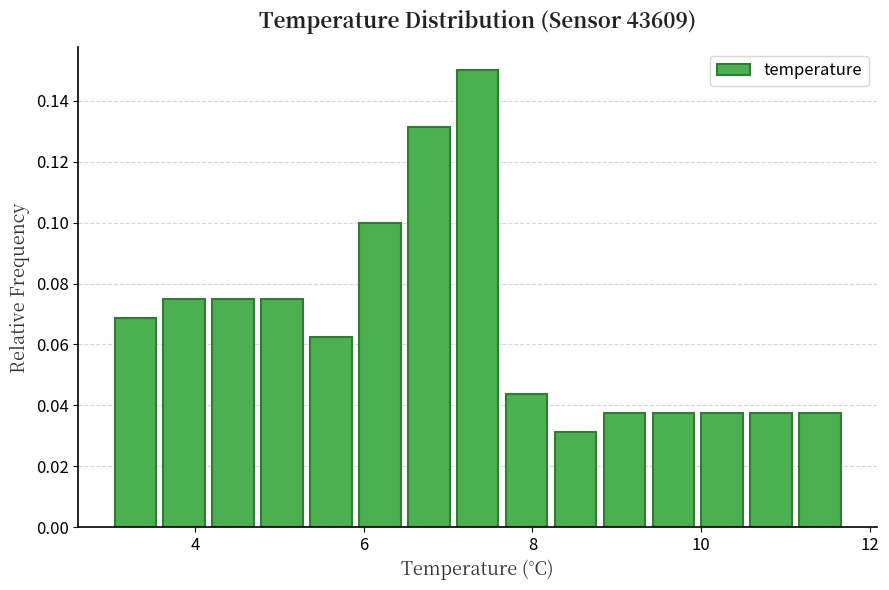

Read against the x-axis, roughly where is the centre of the tallest bar?

7.4